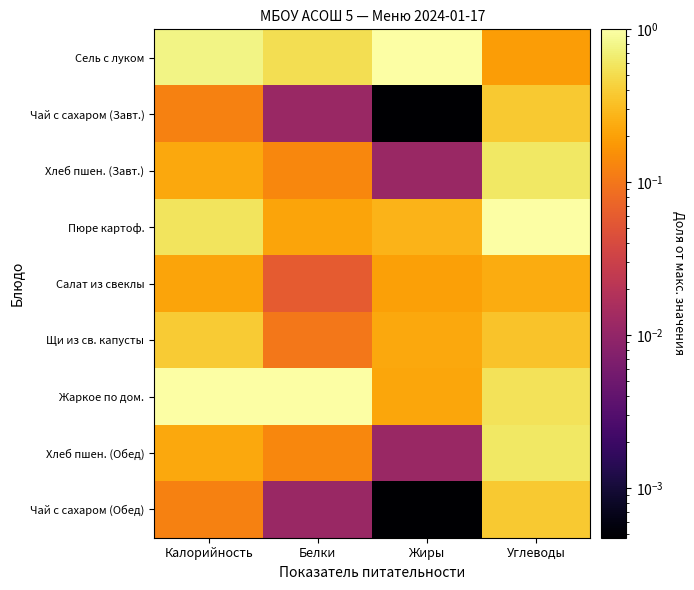

Reading left to right, extract all data points from this chart.

Сель с луком: Калорийность=0.8	Белки=0.5	Жиры=1.0	Углеводы=0.2
Чай с сахаром (Завт.): Калорийность=0.1	Белки=0.0	Жиры=0.0	Углеводы=0.4
Хлеб пшен. (Завт.): Калорийность=0.2	Белки=0.1	Жиры=0.0	Углеводы=0.6
Пюре картоф.: Калорийность=0.6	Белки=0.2	Жиры=0.3	Углеводы=1.0
Салат из свеклы: Калорийность=0.2	Белки=0.1	Жиры=0.2	Углеводы=0.2
Щи из св. капусты: Калорийность=0.4	Белки=0.1	Жиры=0.2	Углеводы=0.3
Жаркое по дом.: Калорийность=1.0	Белки=1.0	Жиры=0.2	Углеводы=0.6
Хлеб пшен. (Обед): Калорийность=0.2	Белки=0.1	Жиры=0.0	Углеводы=0.6
Чай с сахаром (Обед): Калорийность=0.1	Белки=0.0	Жиры=0.0	Углеводы=0.4